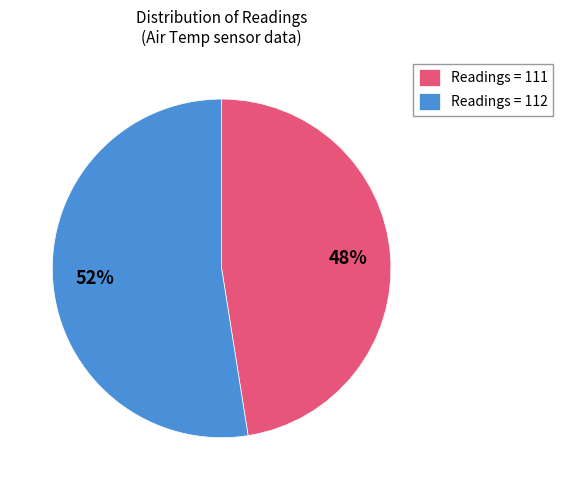

Does Readings = 112 account for over 50% of the chart?

Yes